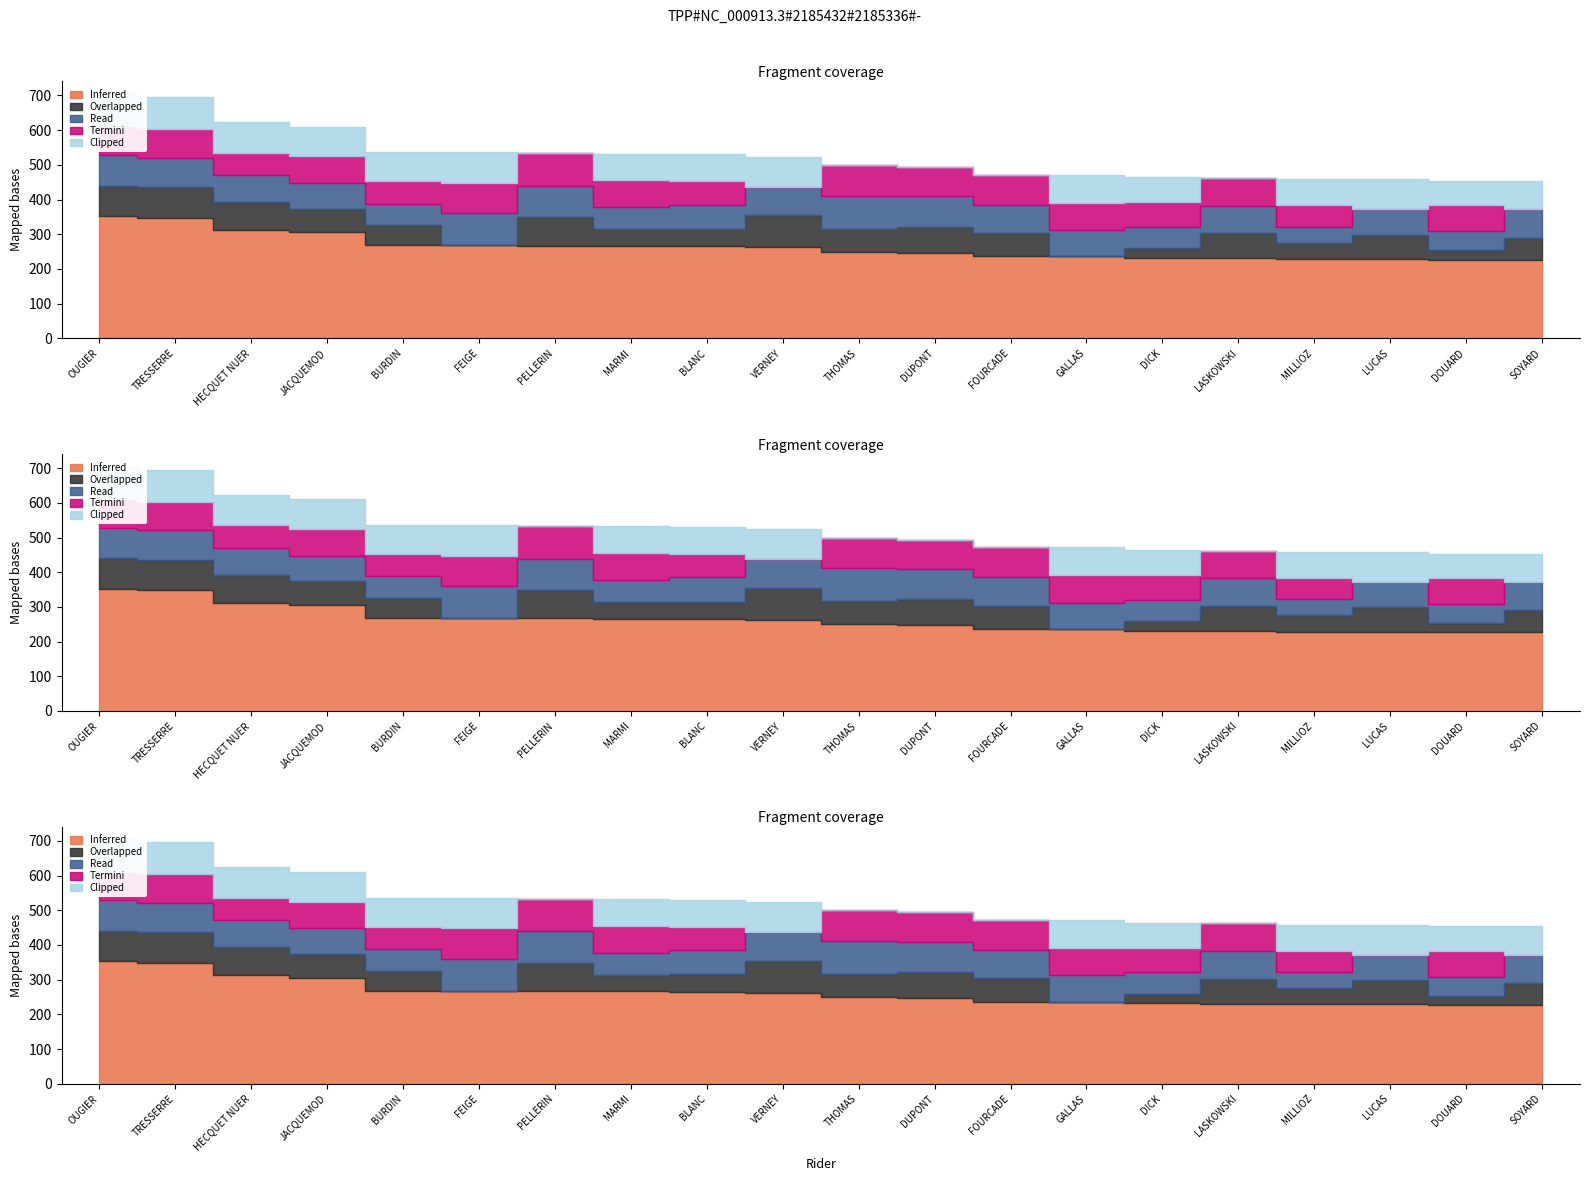

What is the difference between the second highest and second lowest values in the Inferred series?

121